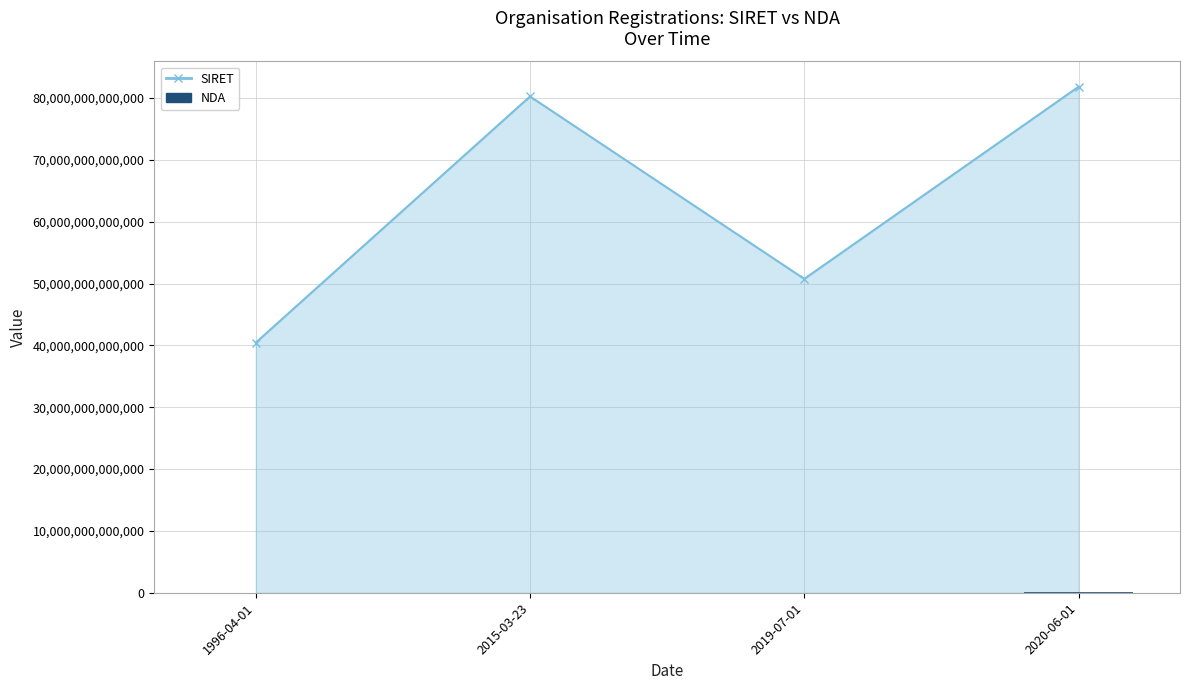

The value at 1996-04-01 is 11752624375. True or false?

True